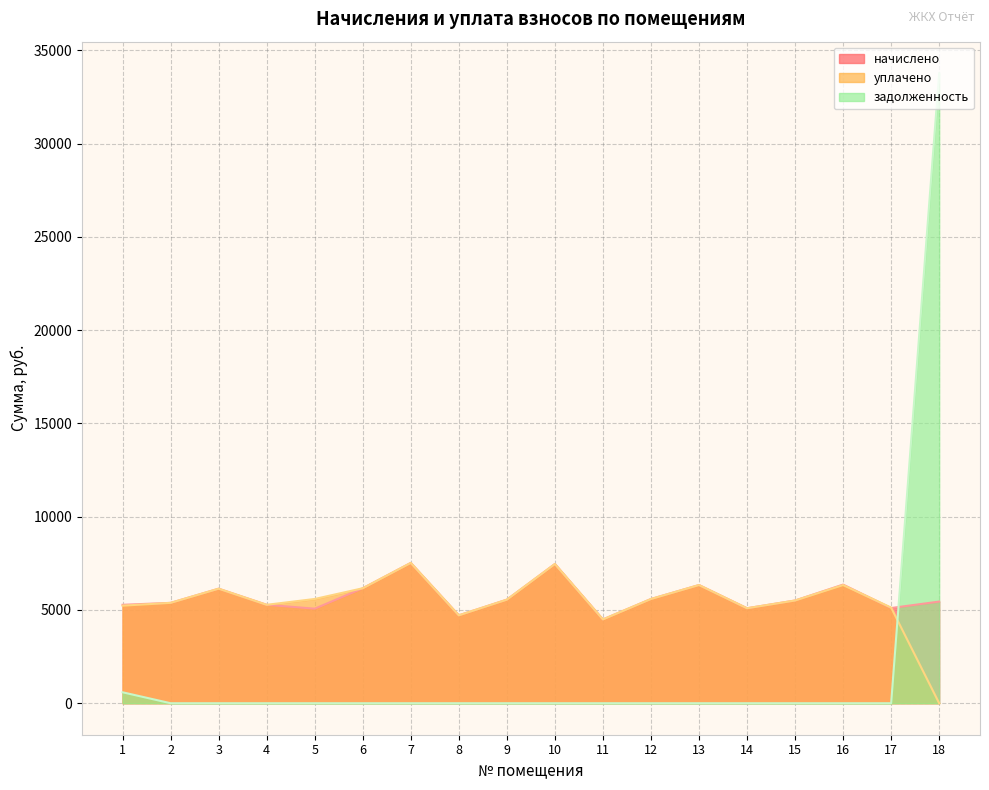

True or false: уплачено and начислено cross at least once.

True